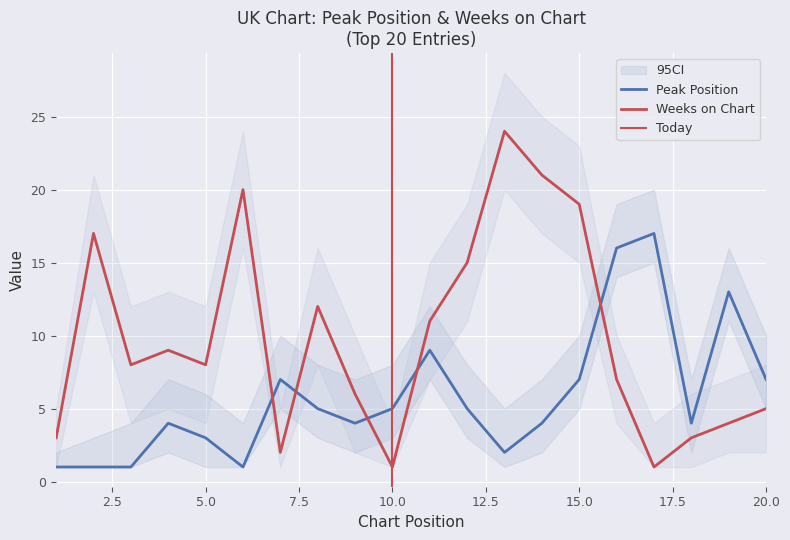

What is the value of the Weeks on Chart point at the 13th from the left?

24